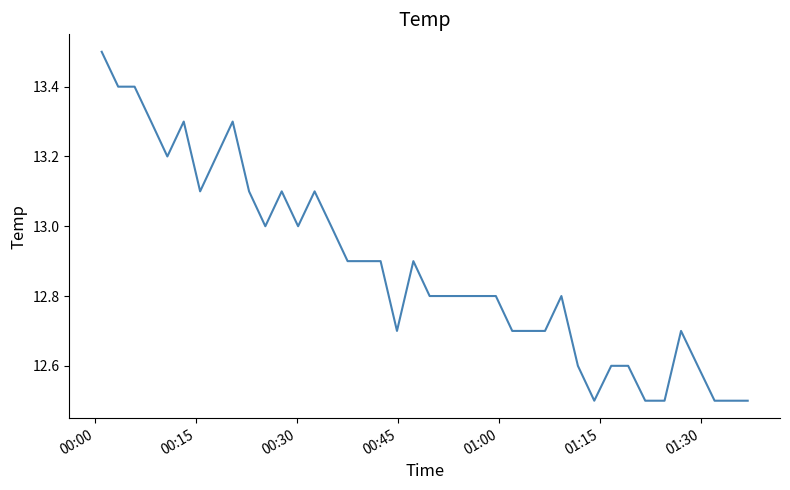

What is the minimum value shown in the chart?

12.5